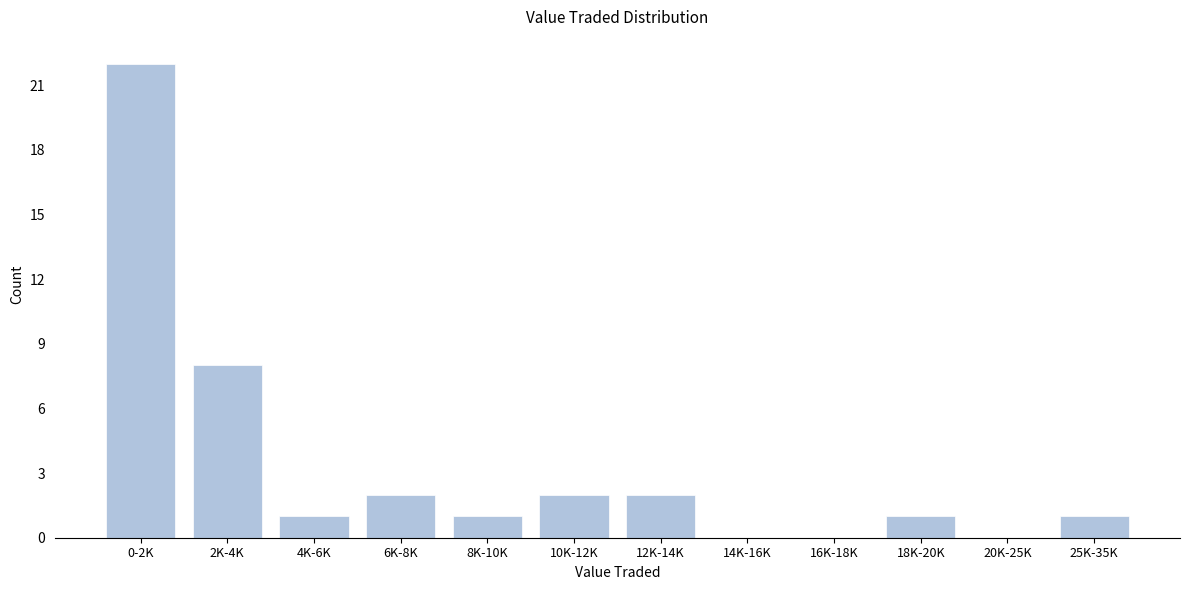

Reading right to left, transcribe all the data shown in this chart.

25K-35K=1	20K-25K=0	18K-20K=1	16K-18K=0	14K-16K=0	12K-14K=2	10K-12K=2	8K-10K=1	6K-8K=2	4K-6K=1	2K-4K=8	0-2K=22